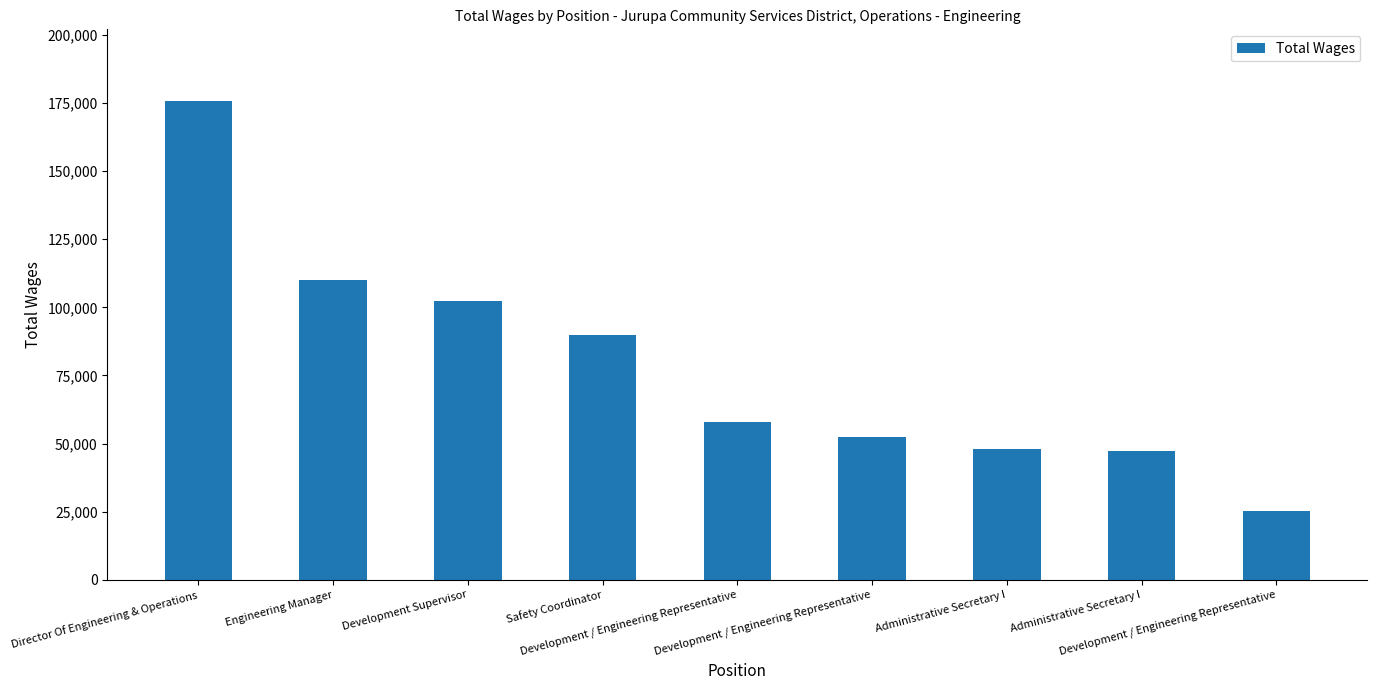

Reading left to right, what are all the values shown in this chart?

175678	109918	102309	89904	57979	52425	48072	47080	25089